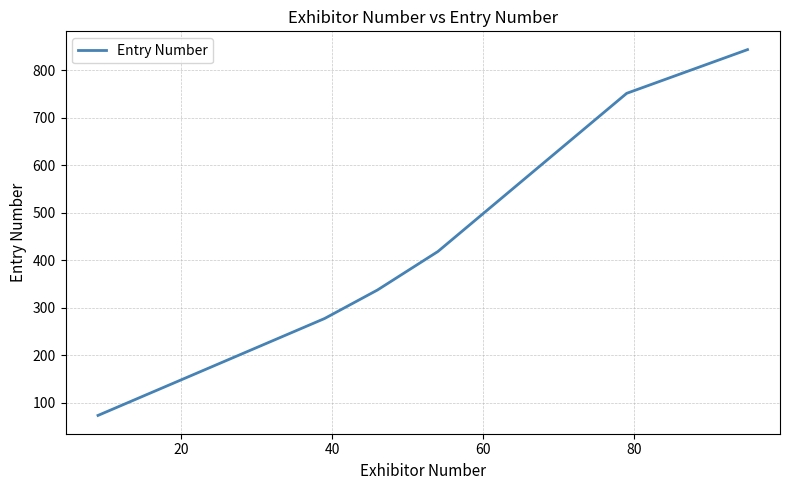

What is the smallest value displayed?

73